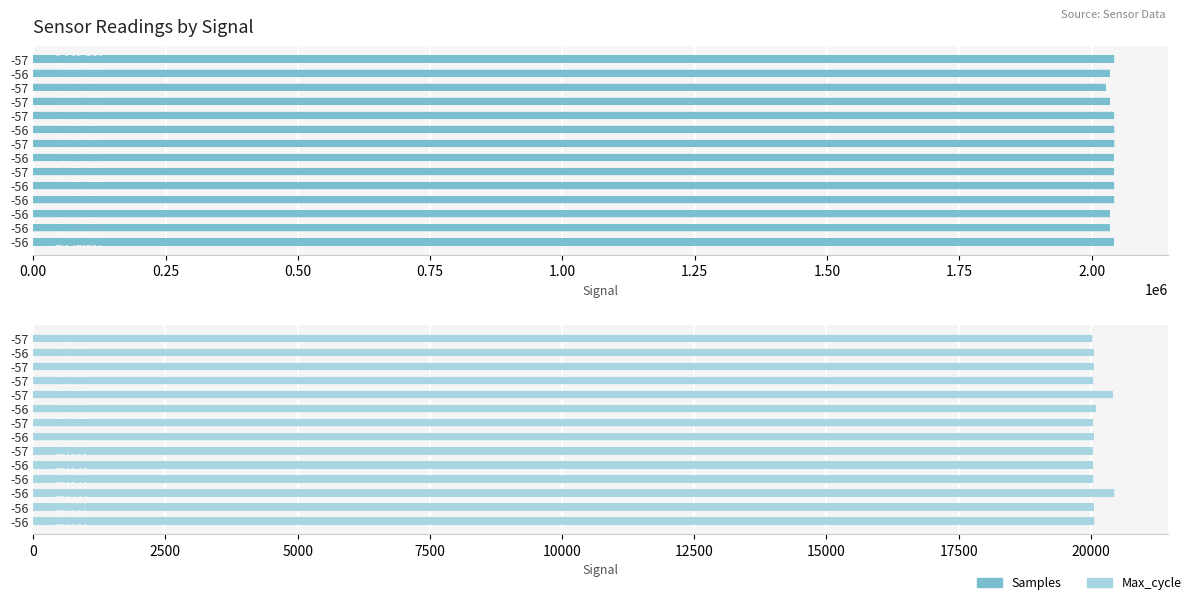

Reading left to right, list all the values displayed in this chart.

Samples: 2042581	2033987	2026393	2034154	2042546	2042714	2042768	2041738	2042466	2042537	2042483	2034320	2033966	2042197
Max_cycle: 20028	20056	20056	20044	20411	20090	20043	20055	20039	20043	20047	20444	20055	20066